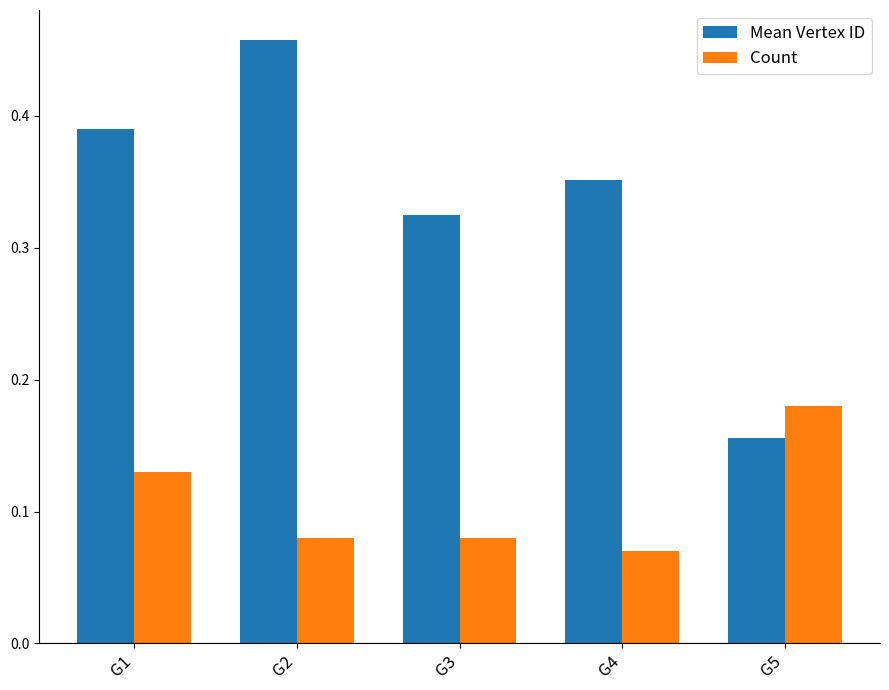

Is it true that Mean Vertex ID equals 0.7 at G2?

False